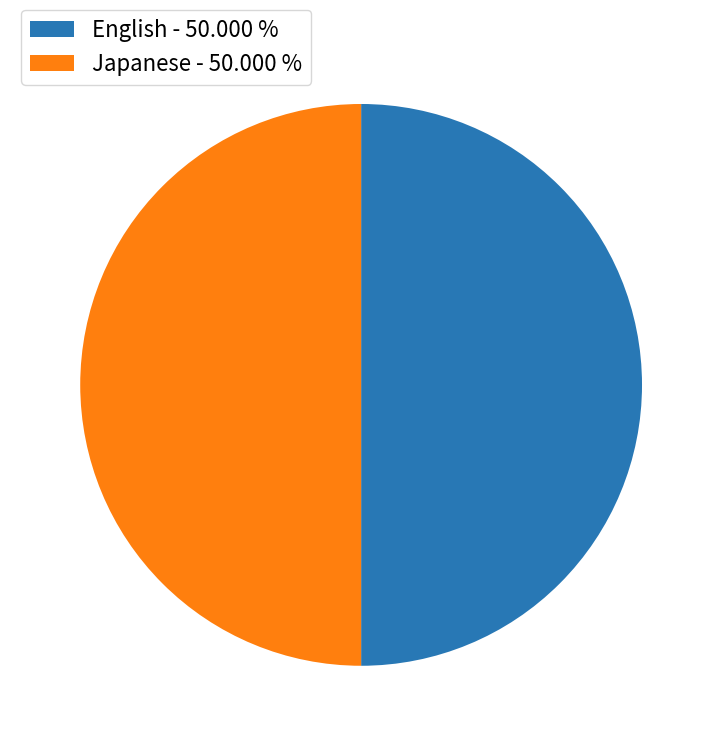

Do Japanese - 50.000 % and English - 50.000 % together represent more than half of the pie?

Yes